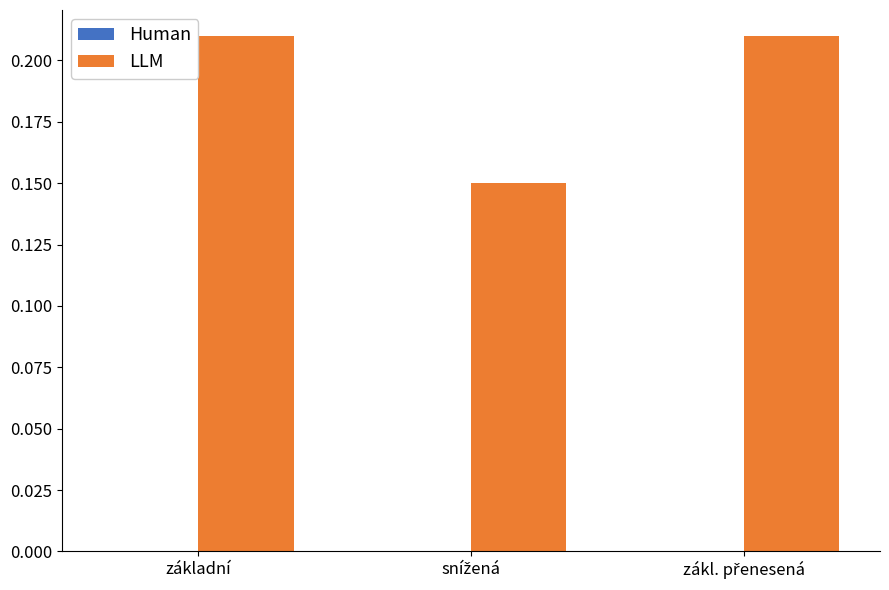

The chart shows a value of 0.1 at základní. True or false?

False